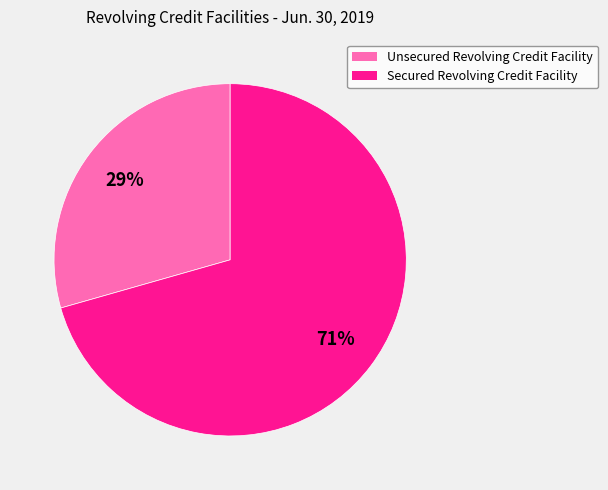

Which category has the smallest portion of the pie?

Unsecured Revolving Credit Facility